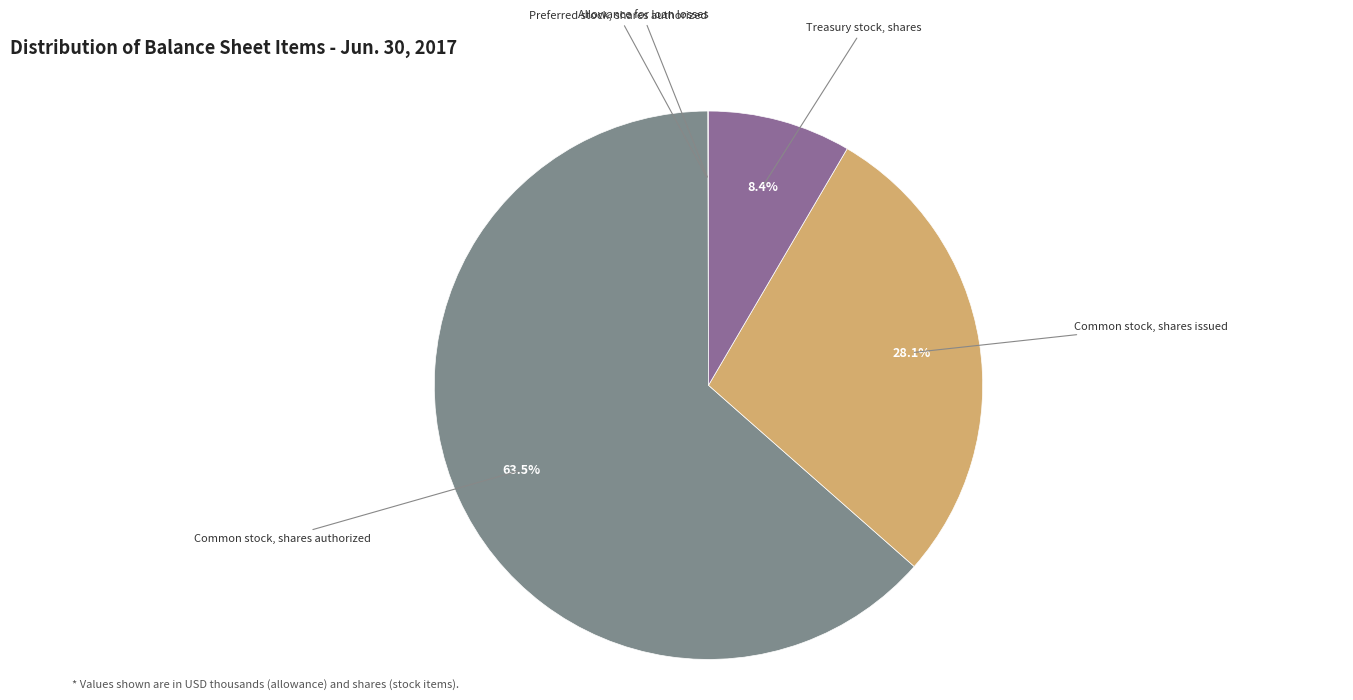

What is the majority slice?

Common stock, shares authorized